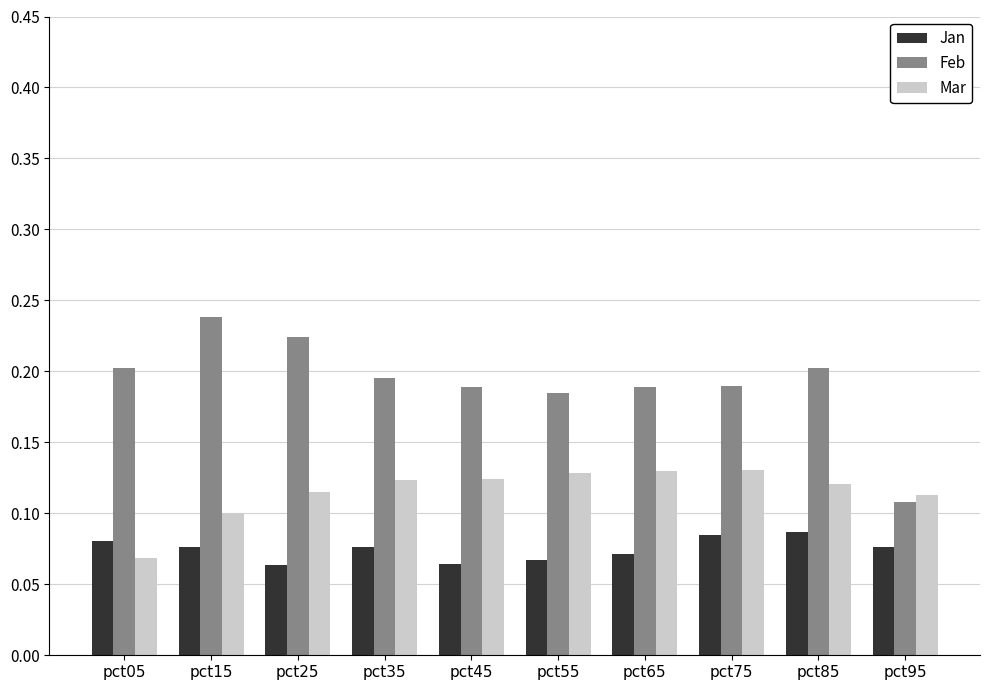

Between pct15 and pct95, which series saw the biggest shift?

Feb